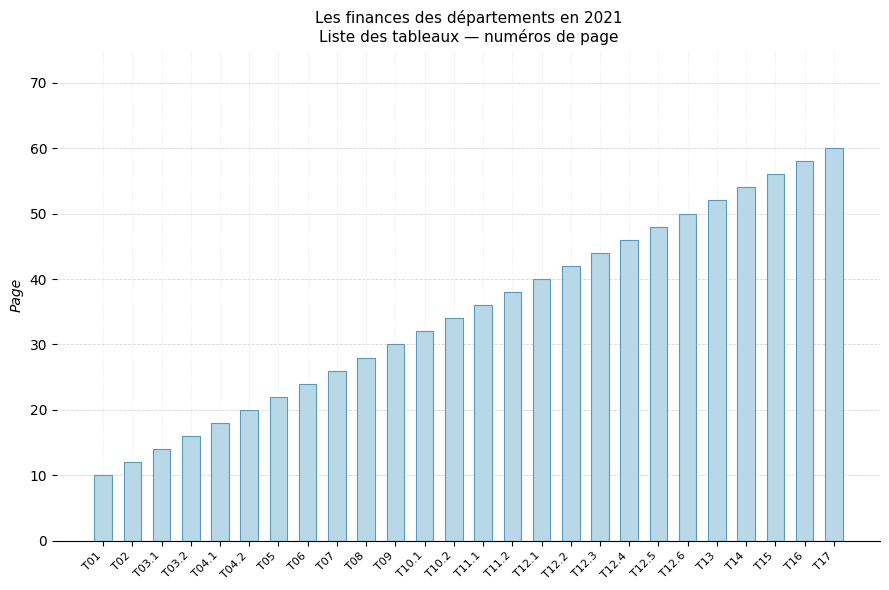

How many categories are shown in the chart?

26